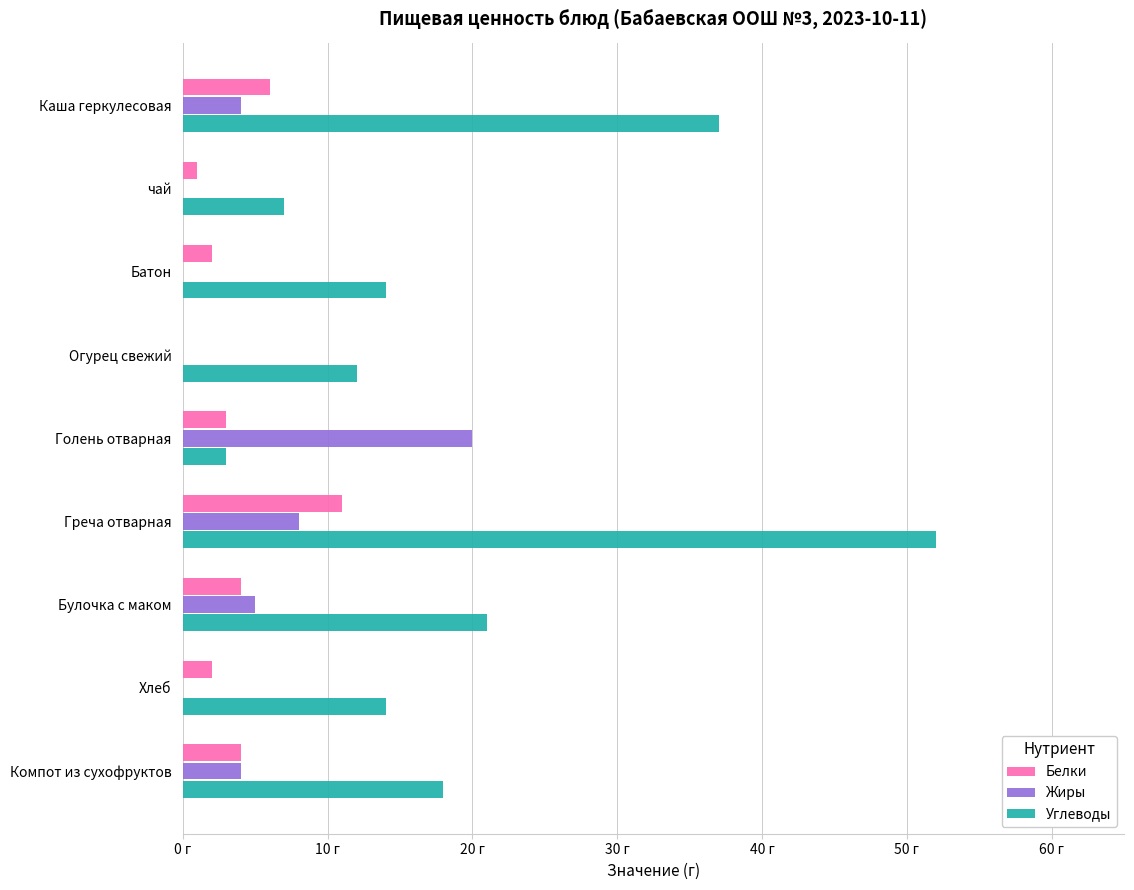

What are all the series names shown in the legend?

Белки, Жиры, Углеводы